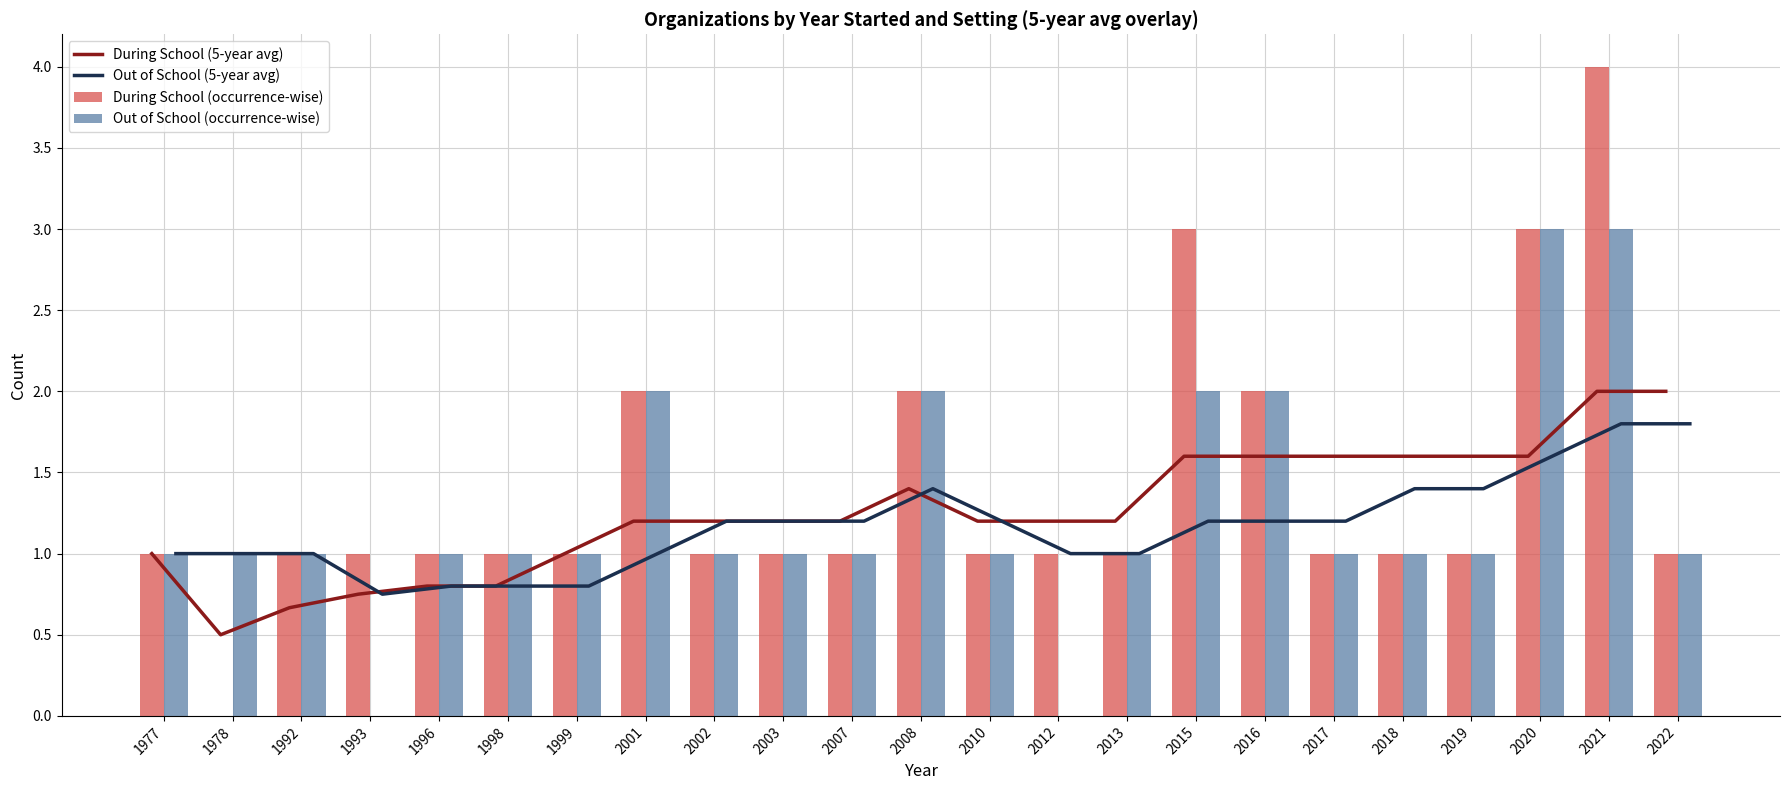

At which label does Out of School (5-year avg) first exceed 1?

2002